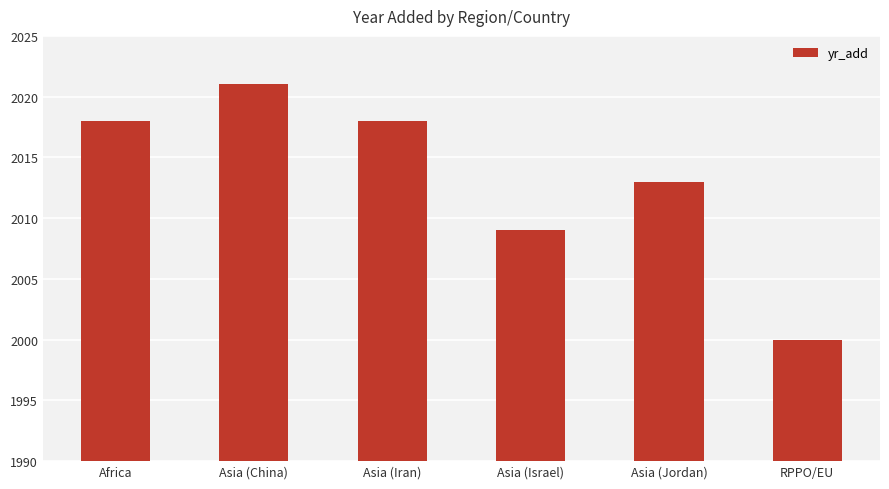

Between Asia (Jordan) and Africa, which is larger?

Africa